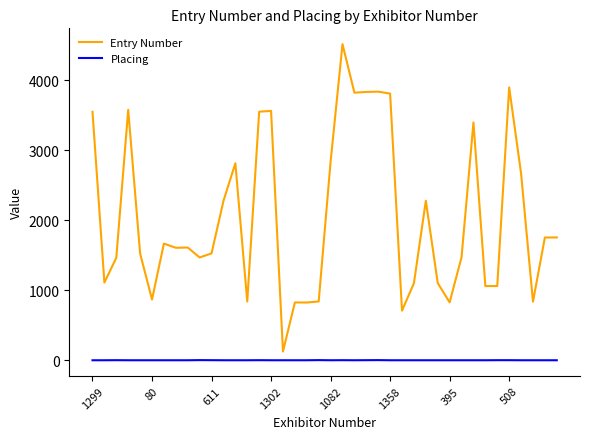

What is the difference between the maximum and minimum values in the Entry Number series?

4392